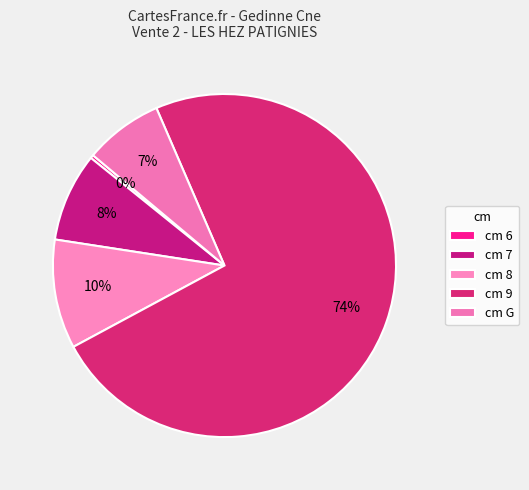

Count the number of slices in the pie.

5